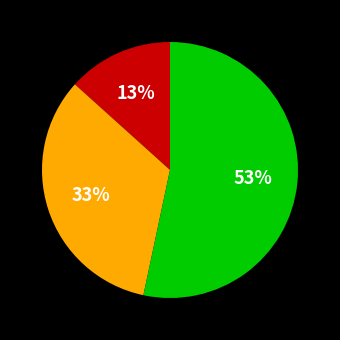

Count the number of slices in the pie.

3